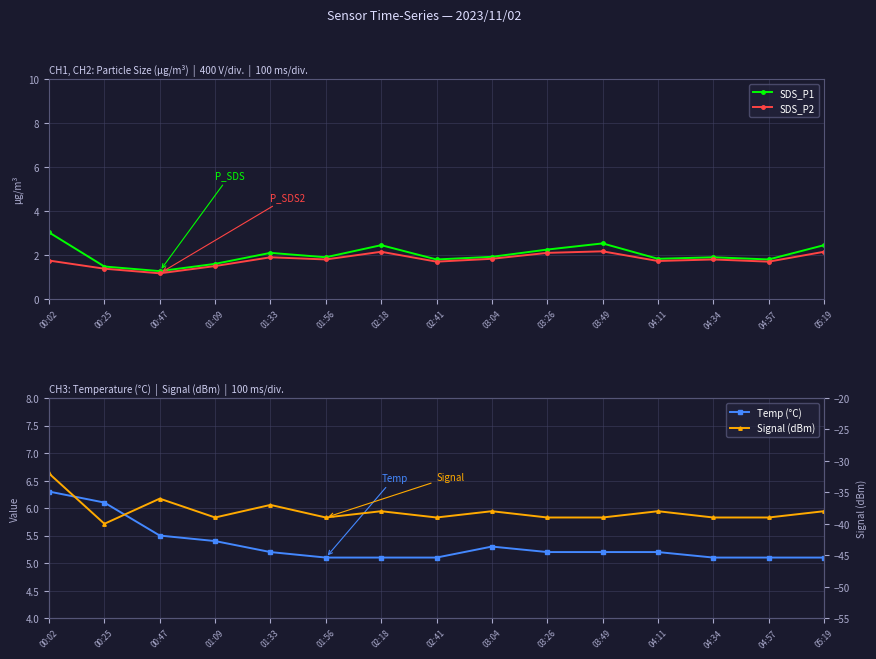

Reading left to right, extract all data points from this chart.

SDS_P1: 3.0	1.5	1.3	1.6	2.1	1.9	2.5	1.8	1.9	2.2	2.5	1.8	1.9	1.8	2.5
SDS_P2: 1.8	1.4	1.2	1.5	1.9	1.8	2.1	1.7	1.8	2.1	2.2	1.7	1.8	1.7	2.1
Temp (°C): 6.3	6.1	5.5	5.4	5.2	5.1	5.1	5.1	5.3	5.2	5.2	5.2	5.1	5.1	5.1
Signal (dBm): -32.0	-40.0	-36.0	-39.0	-37.0	-39.0	-38.0	-39.0	-38.0	-39.0	-39.0	-38.0	-39.0	-39.0	-38.0